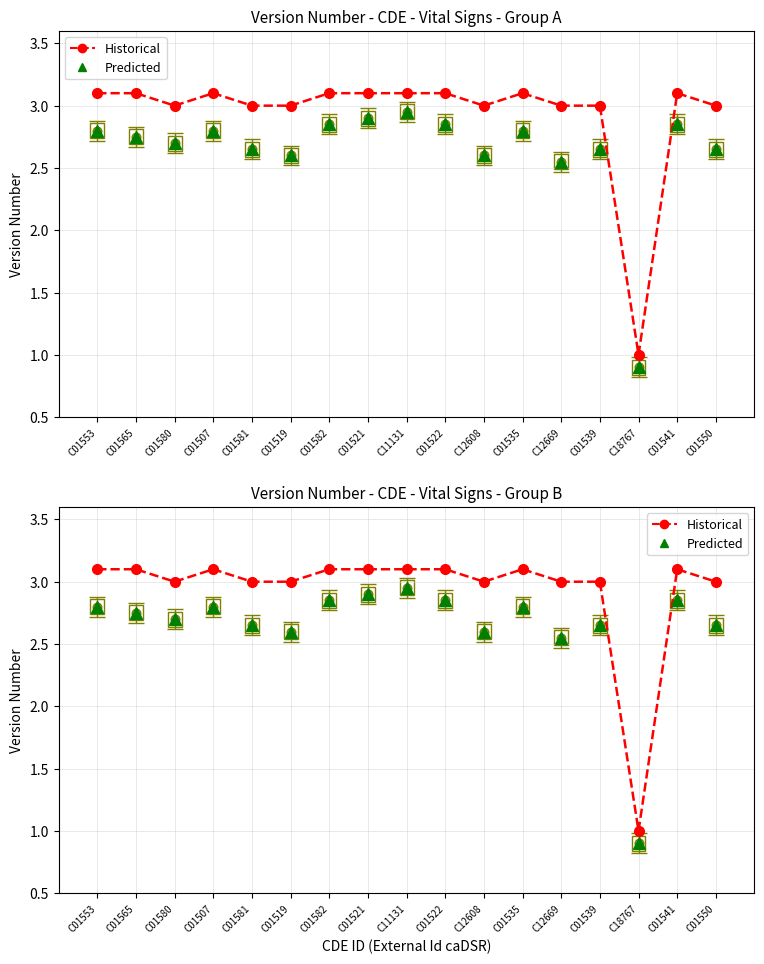

True or false: Historical and Predicted cross at least once.

False